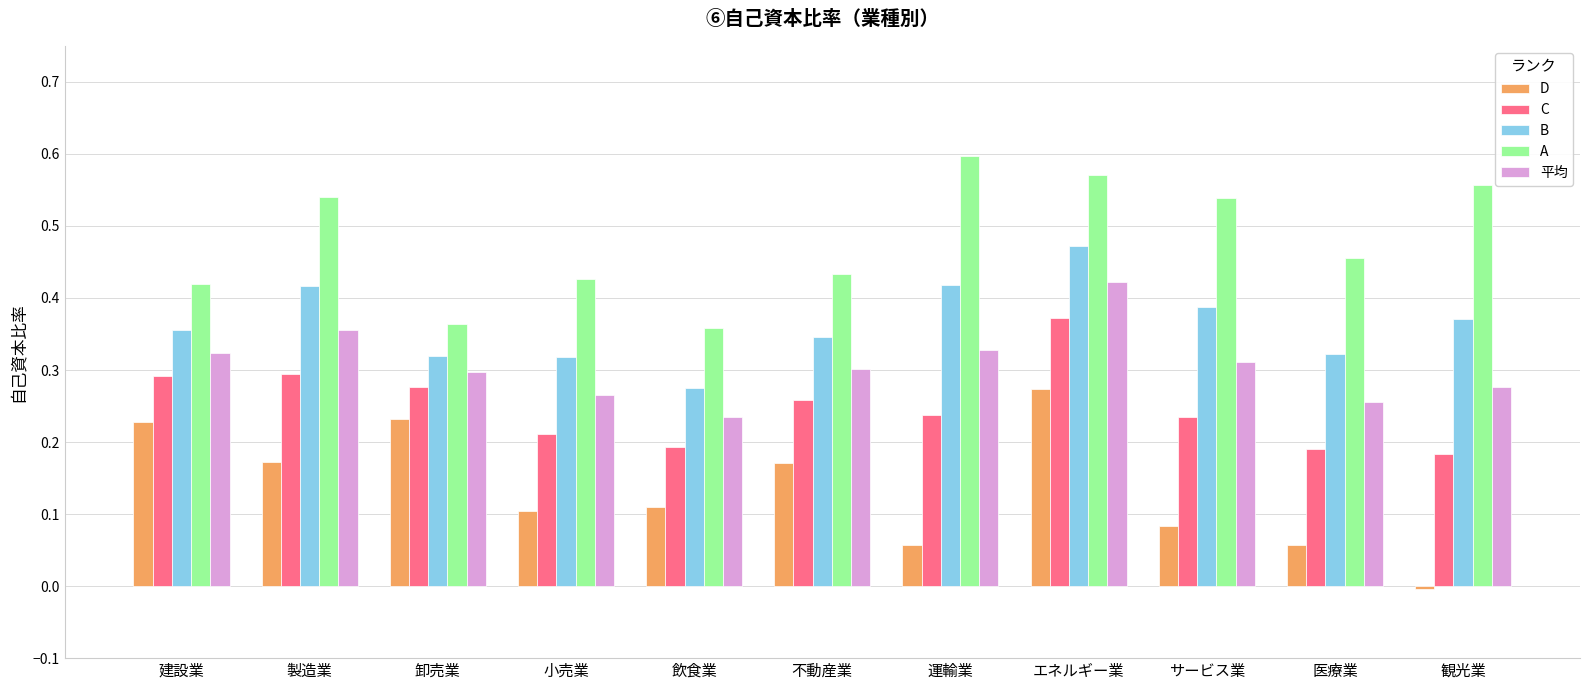

What are all the series names shown in the legend?

D, C, B, A, 平均